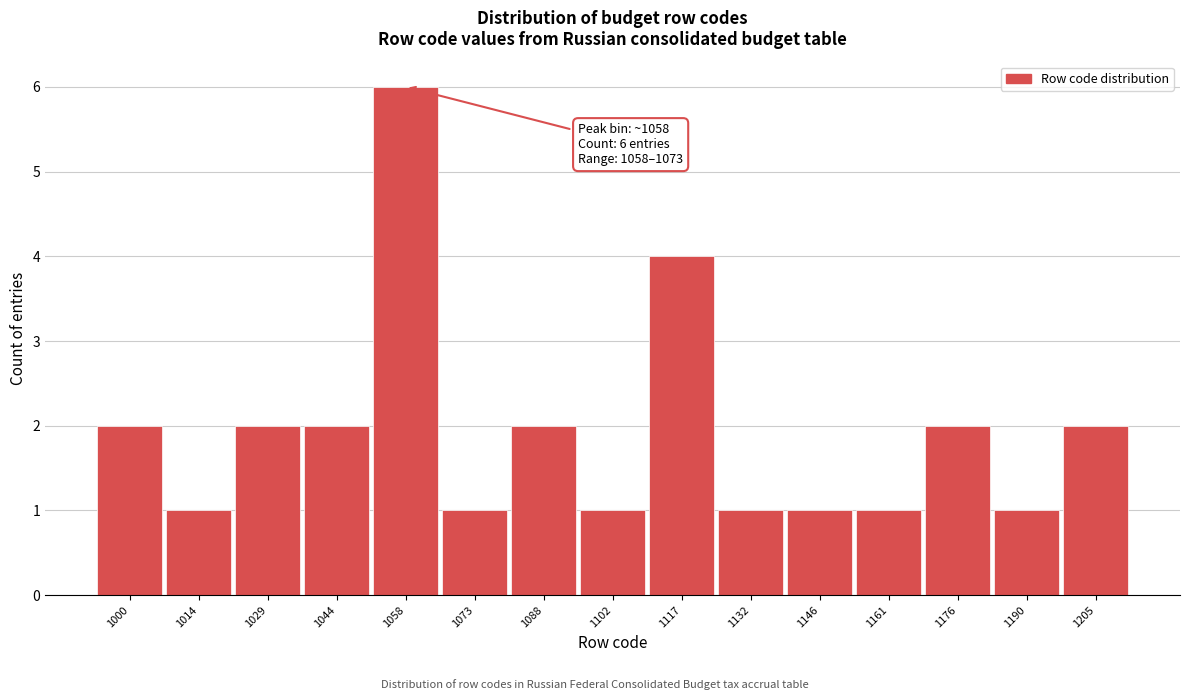

Reading left to right, list all the values displayed in this chart.

2	1	2	2	6	1	2	1	4	1	1	1	2	1	2